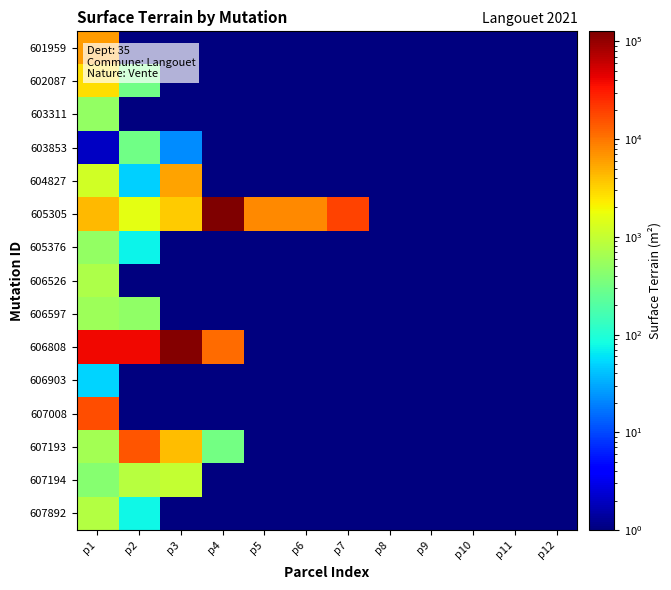

Reading right to left, transcribe all the data shown in this chart.

601959: p12=1	p11=1	p10=1	p9=1	p8=1	p7=1	p6=1	p5=1	p4=1	p3=1	p2=1	p1=6142
602087: p12=1	p11=1	p10=1	p9=1	p8=1	p7=1	p6=1	p5=1	p4=1	p3=1	p2=310	p1=2790
603311: p12=1	p11=1	p10=1	p9=1	p8=1	p7=1	p6=1	p5=1	p4=1	p3=1	p2=1	p1=502
603853: p12=1	p11=1	p10=1	p9=1	p8=1	p7=1	p6=1	p5=1	p4=1	p3=22	p2=298	p1=2
604827: p12=1	p11=1	p10=1	p9=1	p8=1	p7=1	p6=1	p5=1	p4=1	p3=5743	p2=48	p1=1228
605305: p12=1	p11=1	p10=1	p9=1	p8=1	p7=18913	p6=7819	p5=7819	p4=127019	p3=3430	p2=1561	p1=4279
605376: p12=1	p11=1	p10=1	p9=1	p8=1	p7=1	p6=1	p5=1	p4=1	p3=1	p2=72	p1=500
606526: p12=1	p11=1	p10=1	p9=1	p8=1	p7=1	p6=1	p5=1	p4=1	p3=1	p2=1	p1=720
606597: p12=1	p11=1	p10=1	p9=1	p8=1	p7=1	p6=1	p5=1	p4=1	p3=1	p2=476	p1=570
606808: p12=1	p11=1	p10=1	p9=1	p8=1	p7=1	p6=1	p5=1	p4=11425	p3=116377	p2=39680	p1=39680
606903: p12=1	p11=1	p10=1	p9=1	p8=1	p7=1	p6=1	p5=1	p4=1	p3=1	p2=1	p1=51
607008: p12=1	p11=1	p10=1	p9=1	p8=1	p7=1	p6=1	p5=1	p4=1	p3=1	p2=1	p1=16483
607193: p12=1	p11=1	p10=1	p9=1	p8=1	p7=1	p6=1	p5=1	p4=318	p3=4102	p2=15212	p1=635
607194: p12=1	p11=1	p10=1	p9=1	p8=1	p7=1	p6=1	p5=1	p4=1	p3=1002	p2=822	p1=425
607892: p12=1	p11=1	p10=1	p9=1	p8=1	p7=1	p6=1	p5=1	p4=1	p3=1	p2=75	p1=800